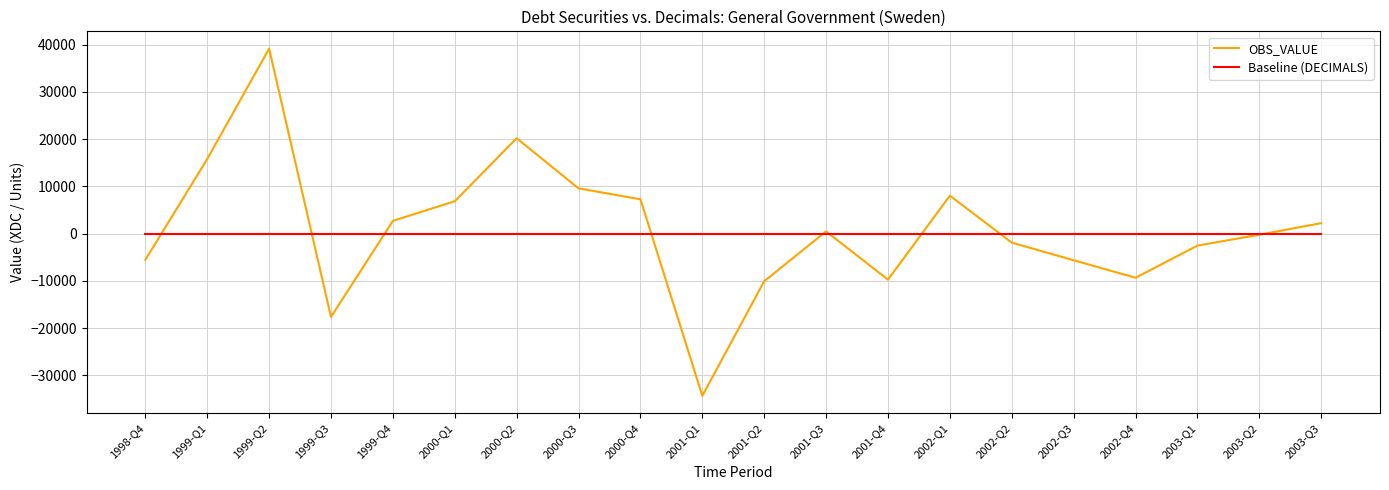

Which label corresponds to the largest value in the chart?

1999-Q2